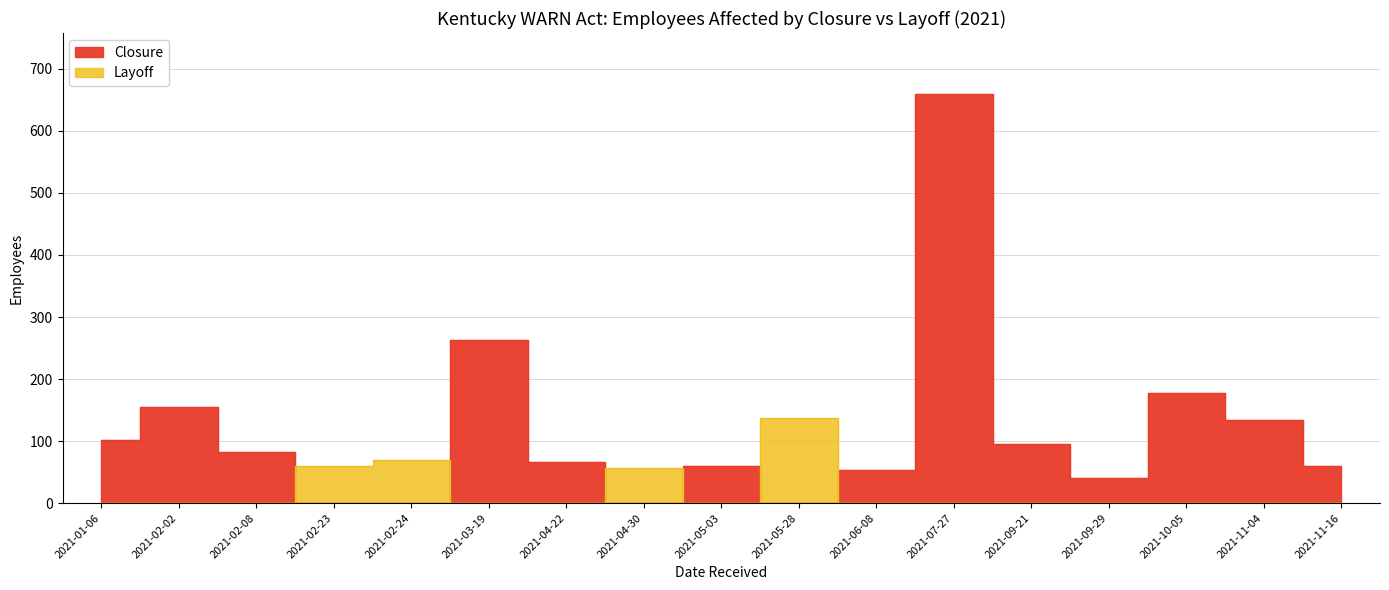

True or false: Layoff and Closure intersect in this chart.

True